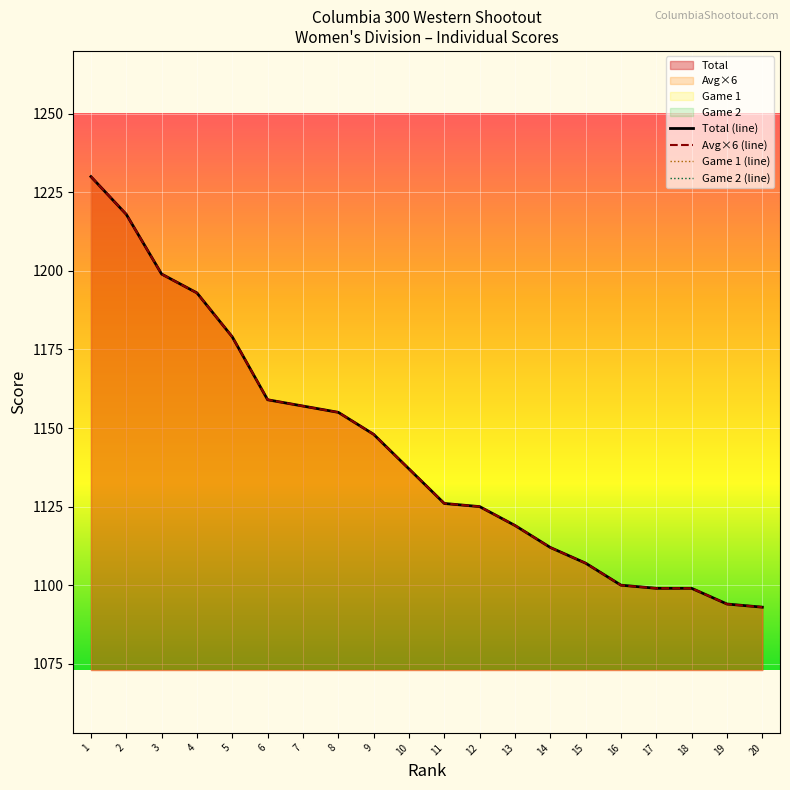

The value of Avg×6 (line) at 15 is 707.3. True or false?

False